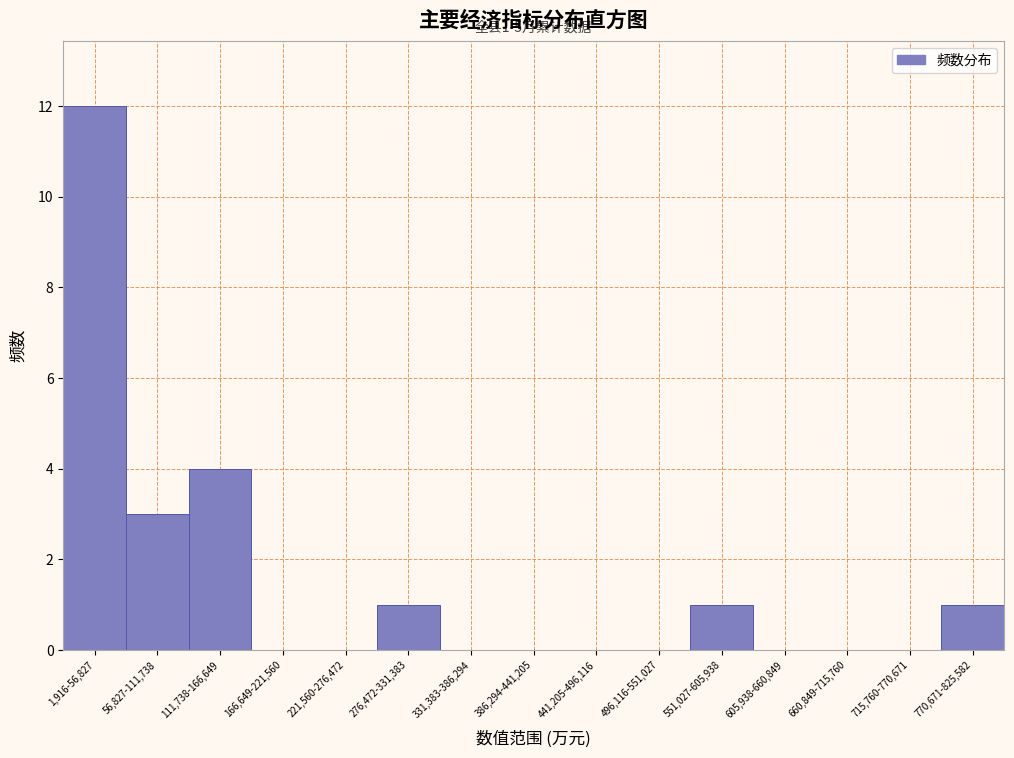

Reading right to left, extract all data points from this chart.

770,671-825,582=1	715,760-770,671=0	660,849-715,760=0	605,938-660,849=0	551,027-605,938=1	496,116-551,027=0	441,205-496,116=0	386,294-441,205=0	331,383-386,294=0	276,472-331,383=1	221,560-276,472=0	166,649-221,560=0	111,738-166,649=4	56,827-111,738=3	1,916-56,827=12